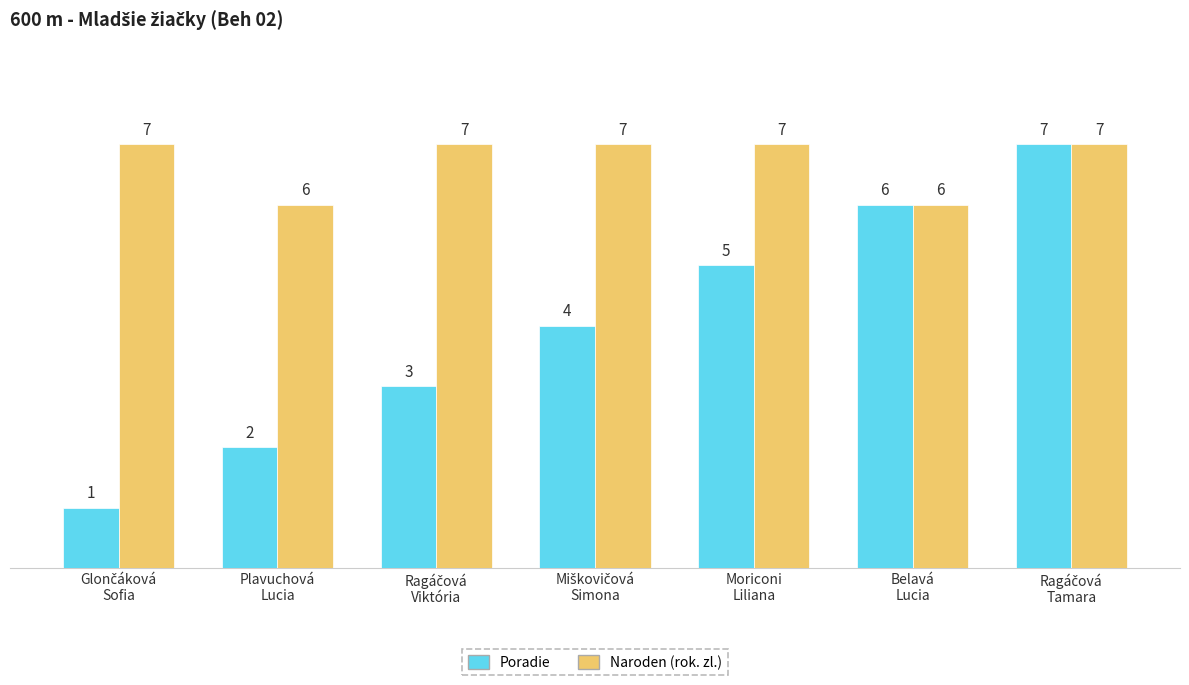

Reading left to right, transcribe all the data shown in this chart.

Poradie: 1	2	3	4	5	6	7
Naroden (rok. zl.): 7	6	7	7	7	6	7